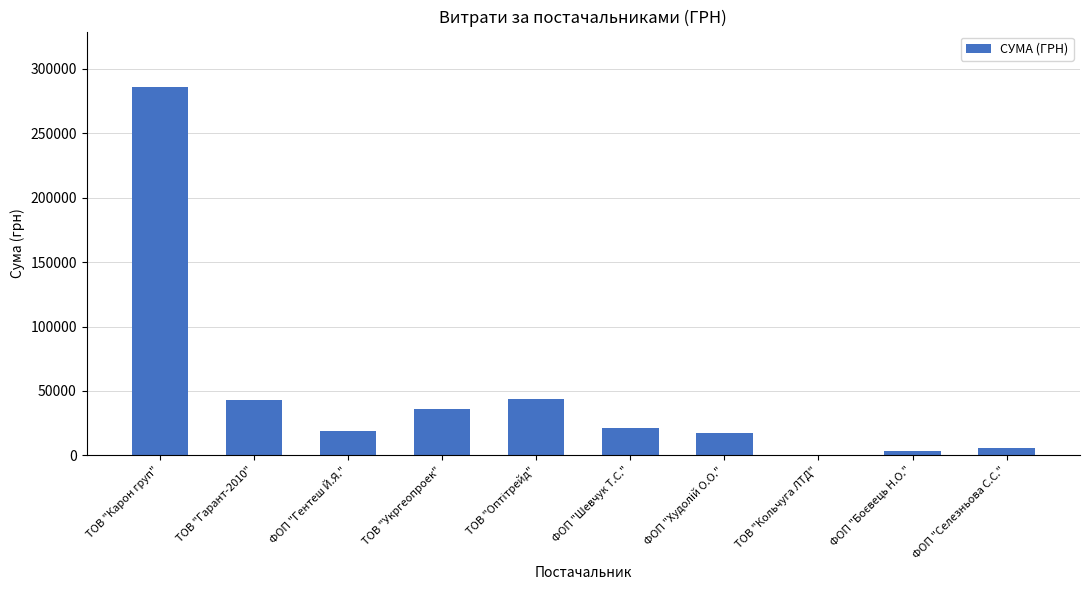

Between ФОП "Шевчук Т.С." and ФОП "Гентеш Й.Я.", which is larger?

ФОП "Шевчук Т.С."